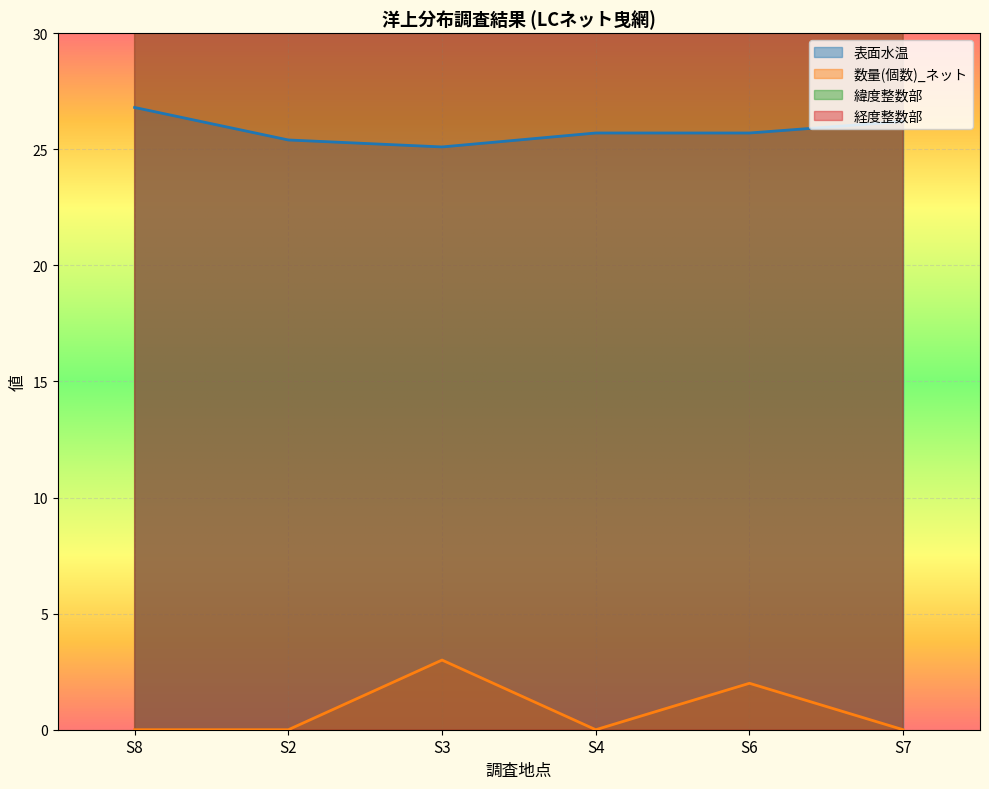

What is the value of the 表面水温 point at the 4th from the left?

25.7